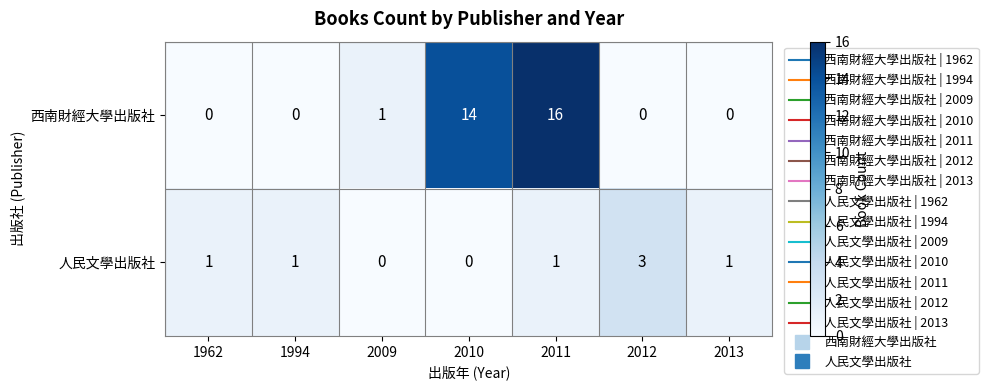

What is the sum of all 人民文學出版社 values?

7